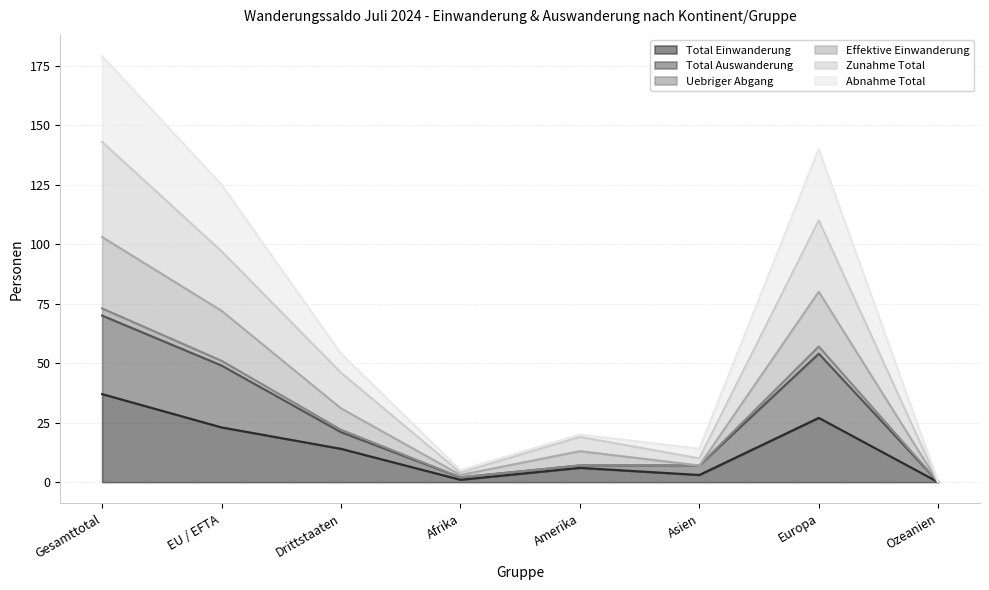

Which category has the highest value in the Total Einwanderung series?

Gesamttotal